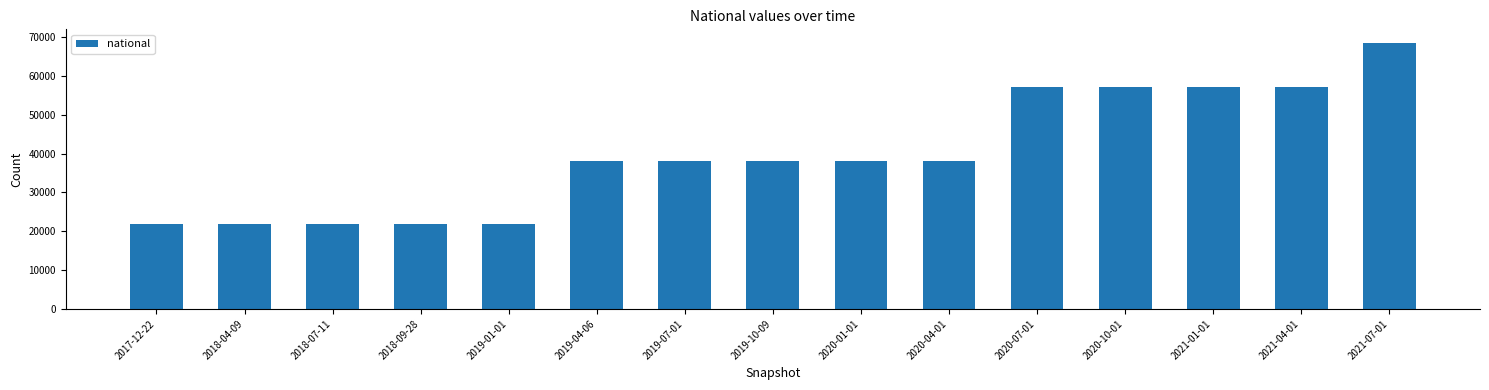

Does the chart contain any negative values?

No